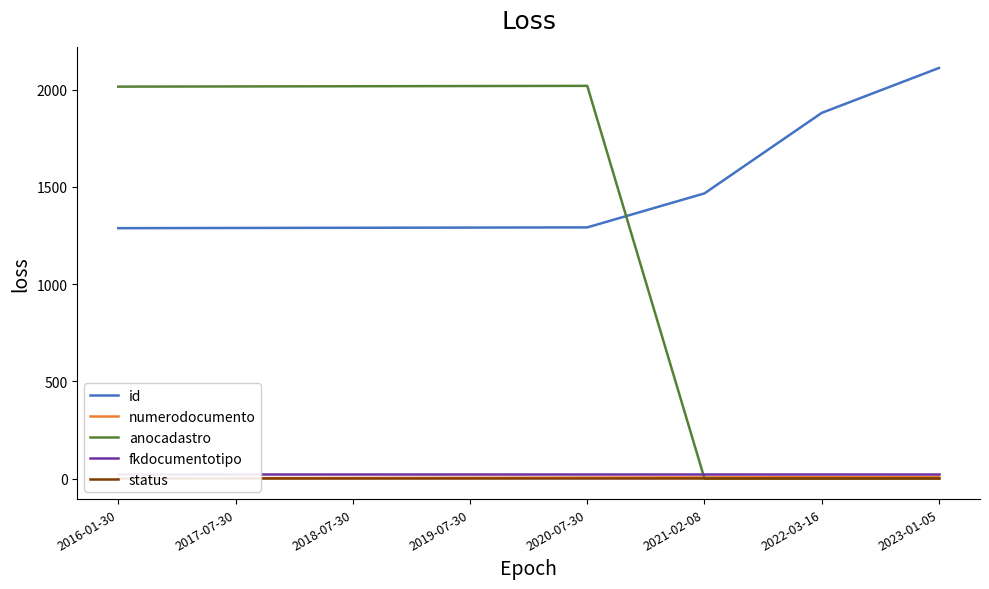

Is it true that status equals 2 at 2022-03-16?

False